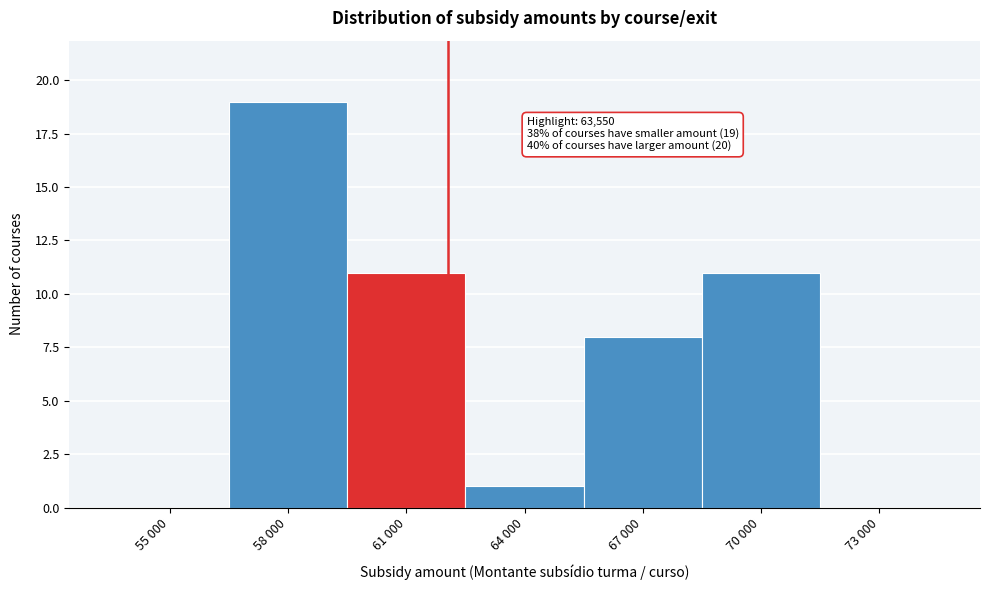

Reading left to right, list all the values displayed in this chart.

55 000=0	58 000=19	61 000=11	64 000=1	67 000=8	70 000=11	73 000=0